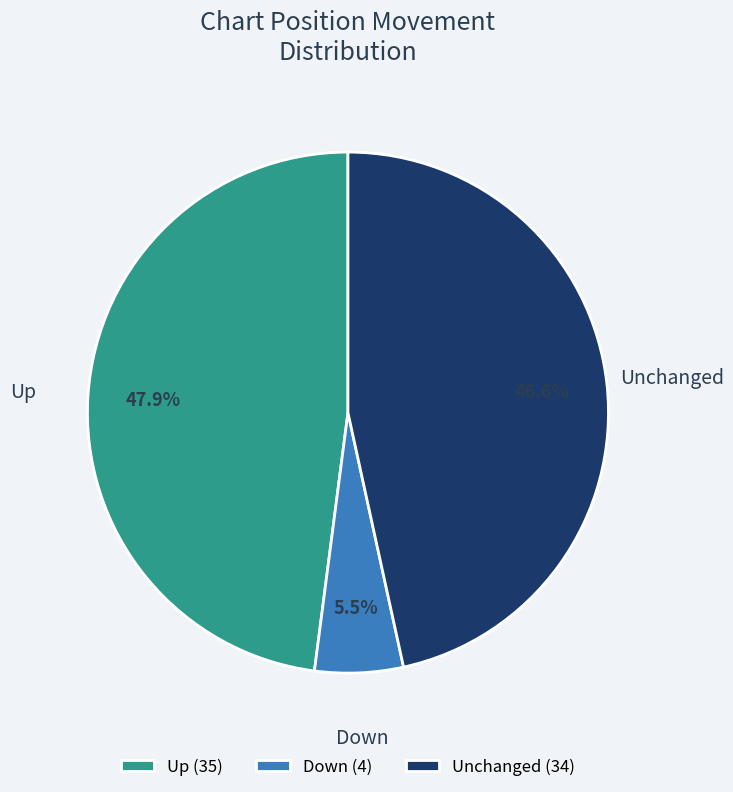

Does Unchanged account for over 50% of the chart?

No